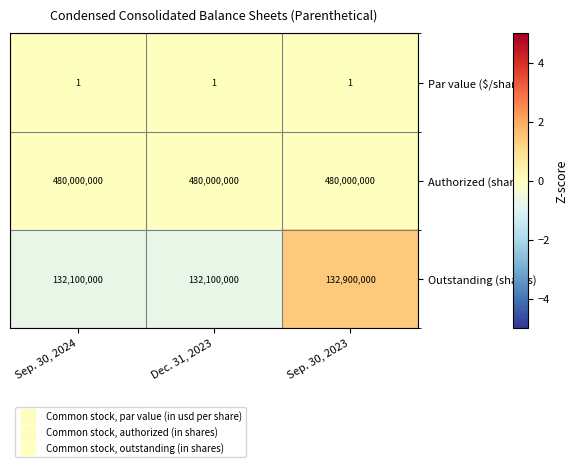

At how many categories does at least one series exceed 1?

3